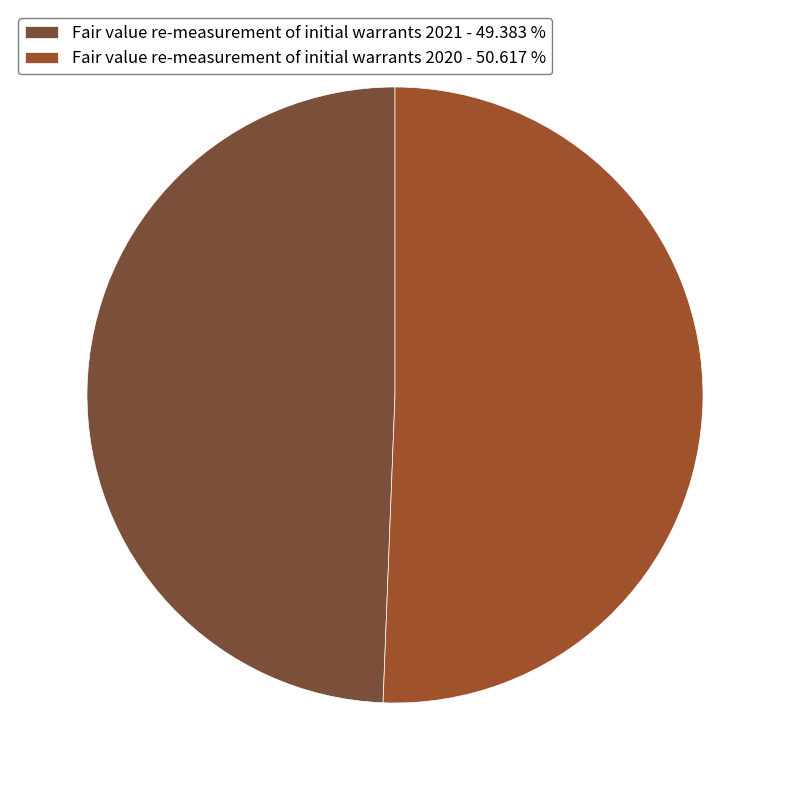

To the nearest percent, what portion does Fair value re-measurement of initial warrants 2020 represent?

51%